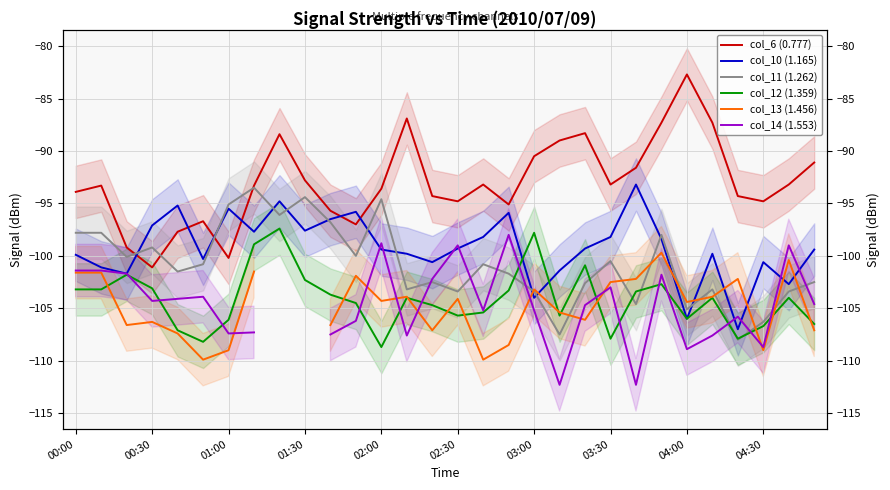

At how many categories does at least one series exceed -83?

1